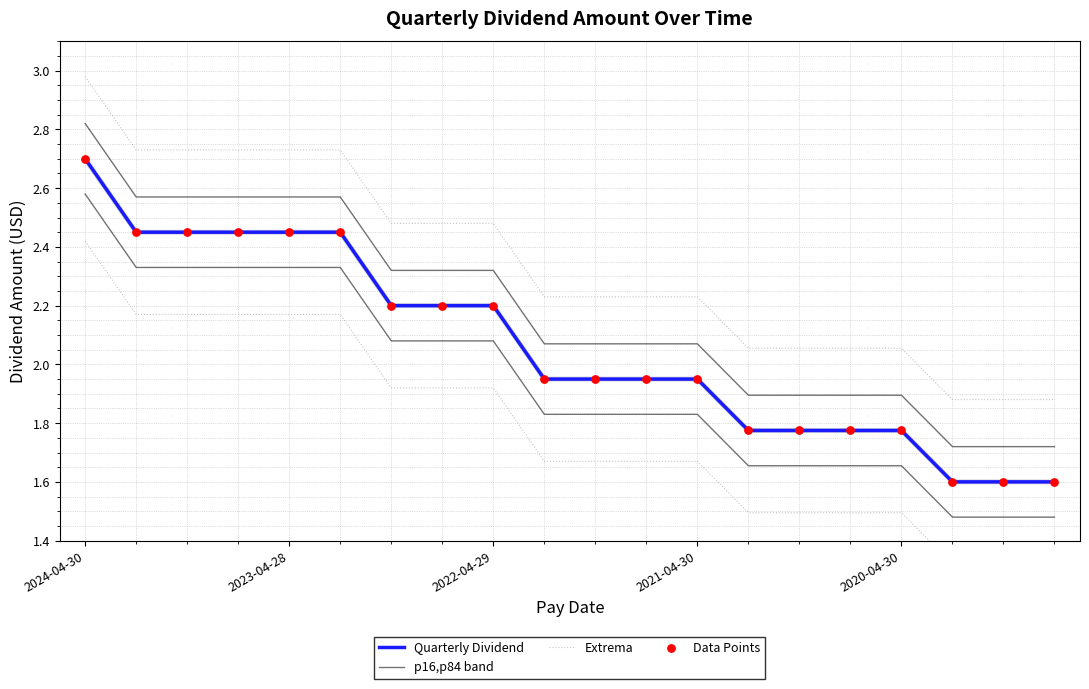

Which series has the largest Y range (max minus min)?

Extrema